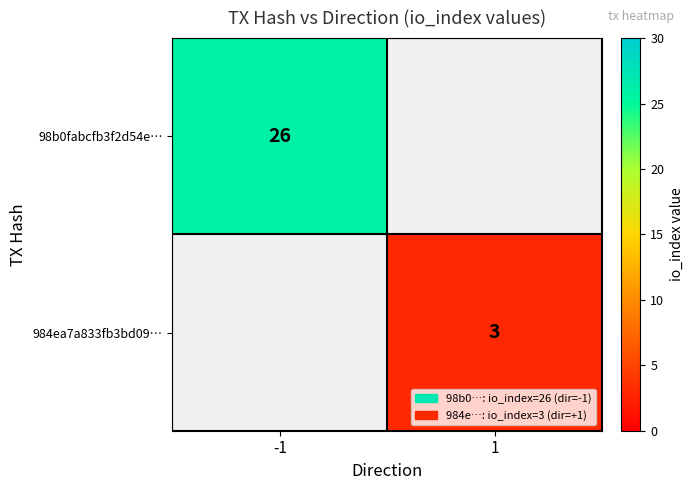

The value of 98b0fabcfb3f2d54e… at -1 is 26. True or false?

True